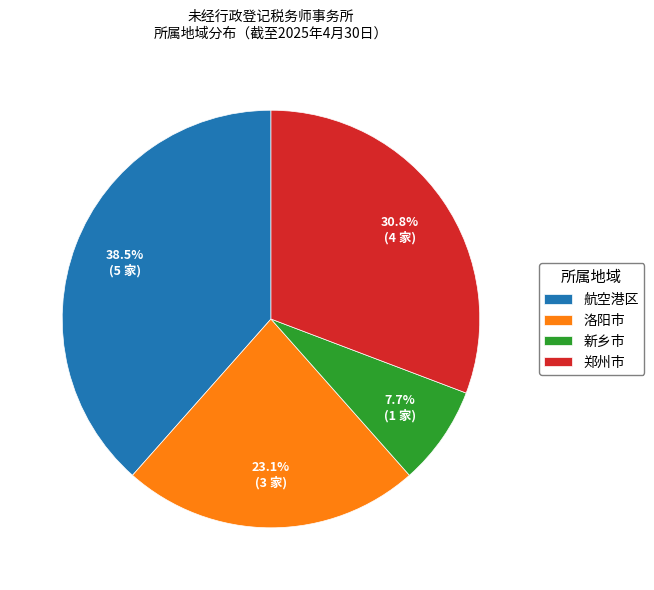

To the nearest percent, what is the difference between the largest and smallest slice percentages?

31%